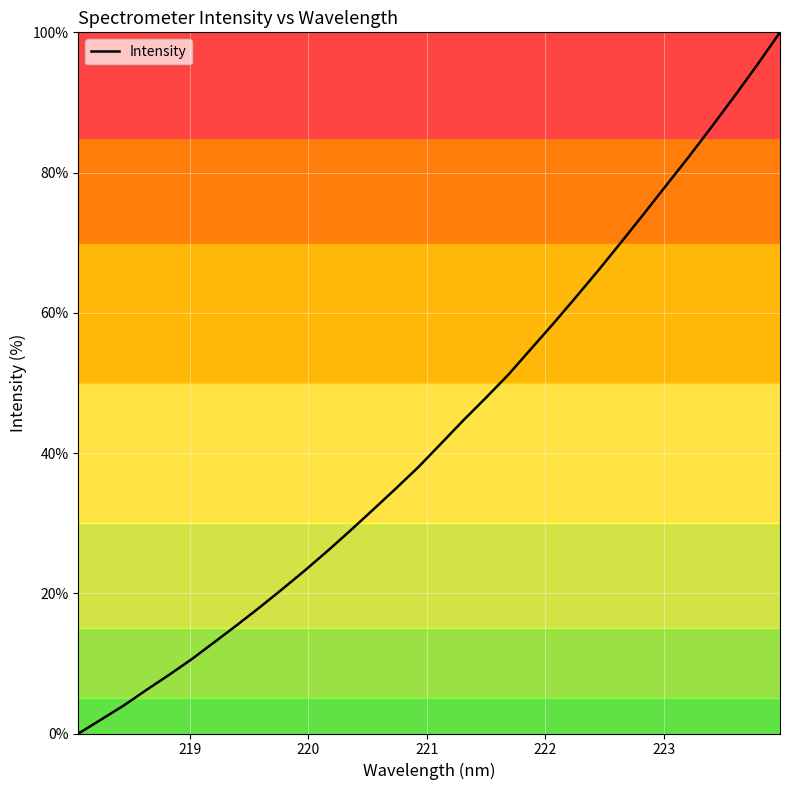

What is the difference between the maximum and minimum values?

100.0